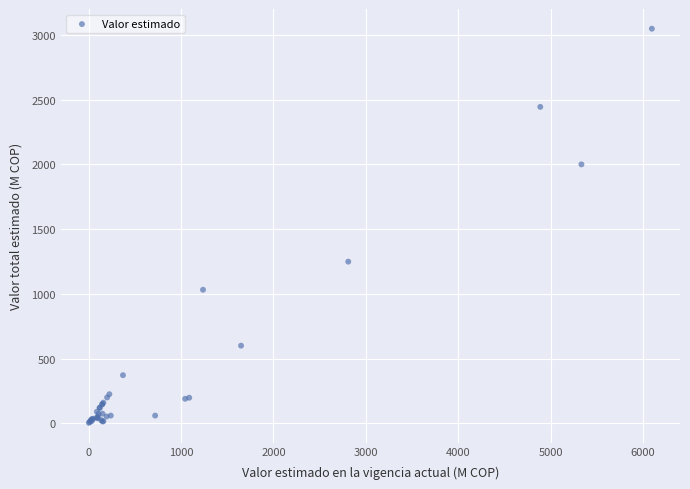

What Y value in the scatter plot is closest to 1525?

1248.9